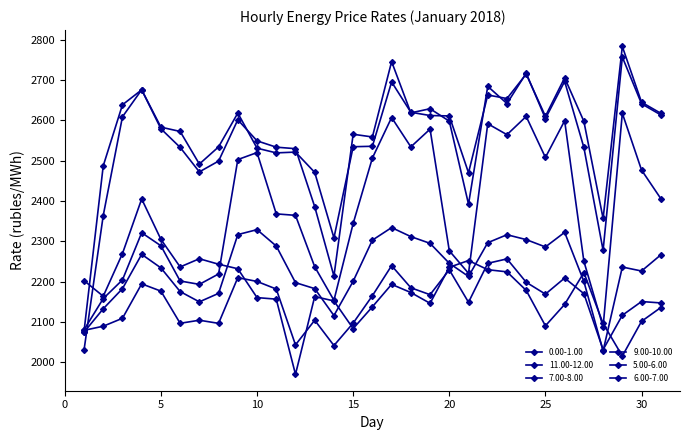

Reading left to right, transcribe all the data shown in this chart.

0.00-1.00: 1=2202.8	2=2164.0	3=2269.7	4=2405.1	5=2305.0	6=2236.6	7=2256.9	8=2243.4	9=2232.1	10=2160.6	11=2156.8	12=1970.5	13=2163.2	14=2152.4	15=2083.9	16=2137.8	17=2193.5	18=2173.2	19=2146.5	20=2235.8	21=2252.5	22=2229.8	23=2224.5	24=2178.6	25=2090.7	26=2143.7	27=2222.7	28=2096.5	29=2015.8	30=2101.9	31=2136.0
11.00-12.00: 1=2076.3	2=2487.1	3=2638.4	4=2675.5	5=2583.0	6=2572.4	7=2491.6	8=2534.1	9=2618.0	10=2530.9	11=2519.3	12=2521.2	13=2471.0	14=2308.6	15=2534.5	16=2535.6	17=2695.0	18=2619.9	19=2611.8	20=2610.8	21=2469.9	22=2662.7	23=2653.9	24=2714.5	25=2610.0	26=2705.3	27=2597.5	28=2356.7	29=2782.9	30=2644.8	31=2617.4
7.00-8.00: 1=2080.9	2=2158.2	3=2204.5	4=2321.4	5=2289.1	6=2201.8	7=2193.4	8=2219.2	9=2502.7	10=2520.0	11=2368.1	12=2364.5	13=2237.1	14=2153.9	15=2344.4	16=2506.6	17=2606.9	18=2534.1	19=2578.1	20=2276.7	21=2220.9	22=2591.5	23=2564.4	24=2609.6	25=2508.0	26=2598.9	27=2250.7	28=2088.2	29=2617.4	30=2476.7	31=2406.1
9.00-10.00: 1=2030.1	2=2364.0	3=2608.7	4=2675.7	5=2579.0	6=2533.0	7=2472.2	8=2499.0	9=2601.3	10=2549.1	11=2533.4	12=2529.7	13=2385.9	14=2213.9	15=2565.4	16=2558.7	17=2745.5	18=2618.4	19=2628.7	20=2597.9	21=2392.2	22=2684.2	23=2641.6	24=2716.7	25=2604.4	26=2696.5	27=2532.7	28=2277.8	29=2756.8	30=2641.0	31=2613.4
5.00-6.00: 1=2079.5	2=2089.7	3=2109.4	4=2194.7	5=2176.7	6=2097.0	7=2104.6	8=2096.8	9=2210.1	10=2200.7	11=2181.9	12=2043.5	13=2104.6	14=2041.9	15=2097.4	16=2165.3	17=2239.8	18=2185.0	19=2167.8	20=2229.5	21=2149.0	22=2245.6	23=2256.6	24=2198.7	25=2169.3	26=2209.1	27=2170.5	28=2031.6	29=2116.9	30=2150.9	31=2147.4
6.00-7.00: 1=2075.0	2=2132.9	3=2182.8	4=2267.9	5=2234.3	6=2175.6	7=2150.1	8=2171.1	9=2316.8	10=2329.0	11=2288.5	12=2197.7	13=2182.9	14=2116.1	15=2201.2	16=2303.0	17=2334.1	18=2311.8	19=2295.1	20=2245.7	21=2213.1	22=2296.7	23=2316.5	24=2304.4	25=2286.2	26=2322.4	27=2200.7	28=2028.4	29=2236.4	30=2226.6	31=2266.5